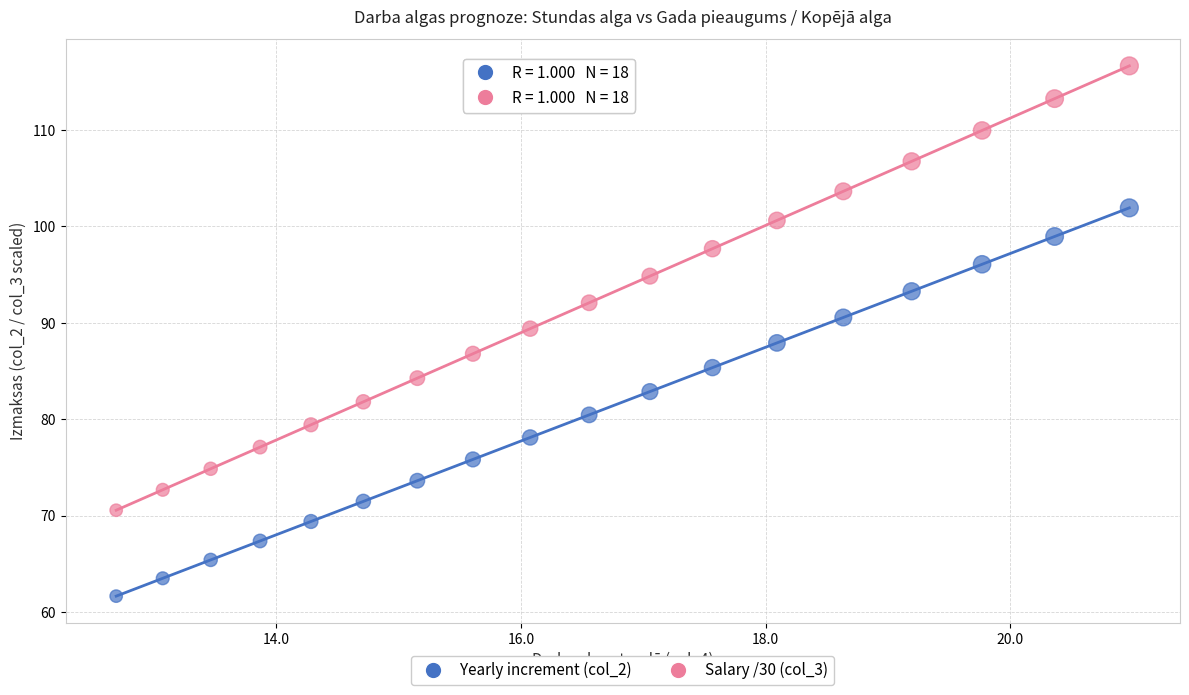

Which series has the widest spread of Y values?

Salary /30 (col_3)